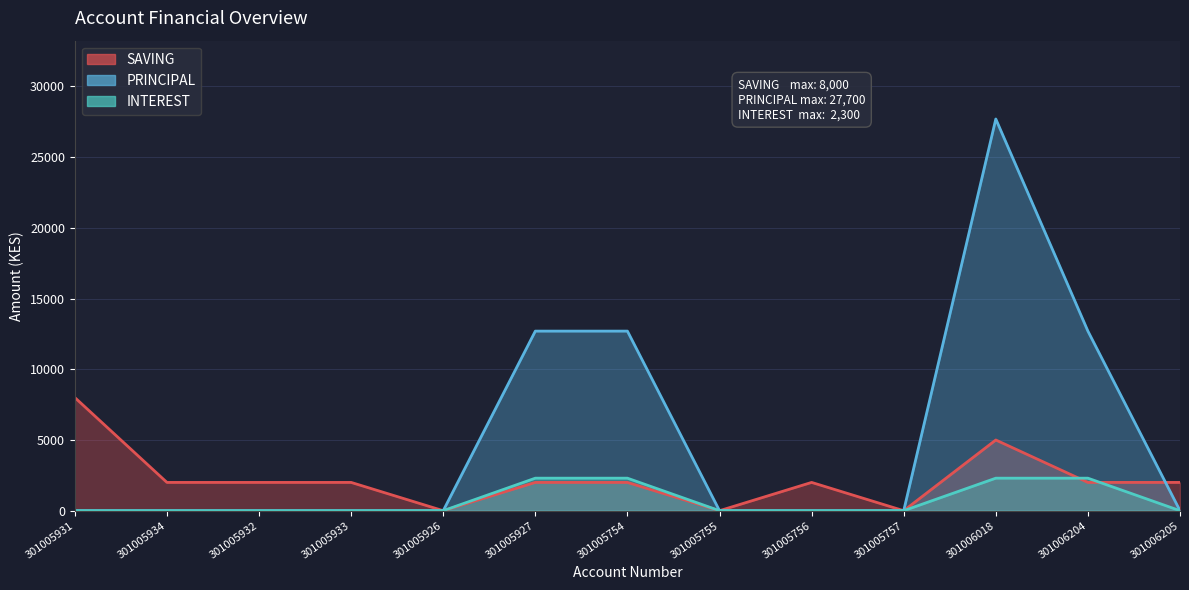

Is it true that INTEREST equals -1195 at 301005755?

False